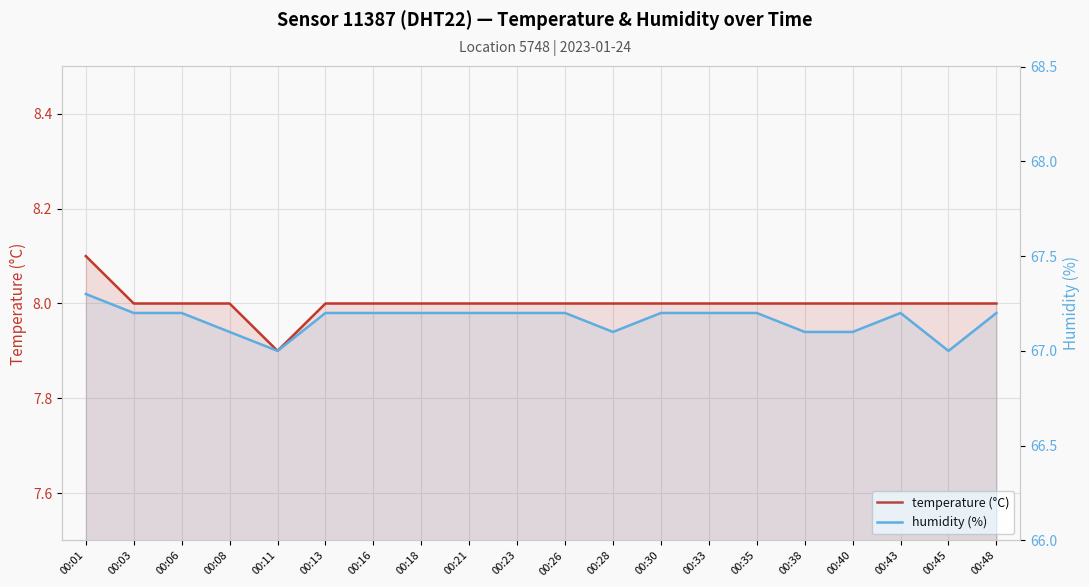

Does the chart display data point markers on the line(s)?

No